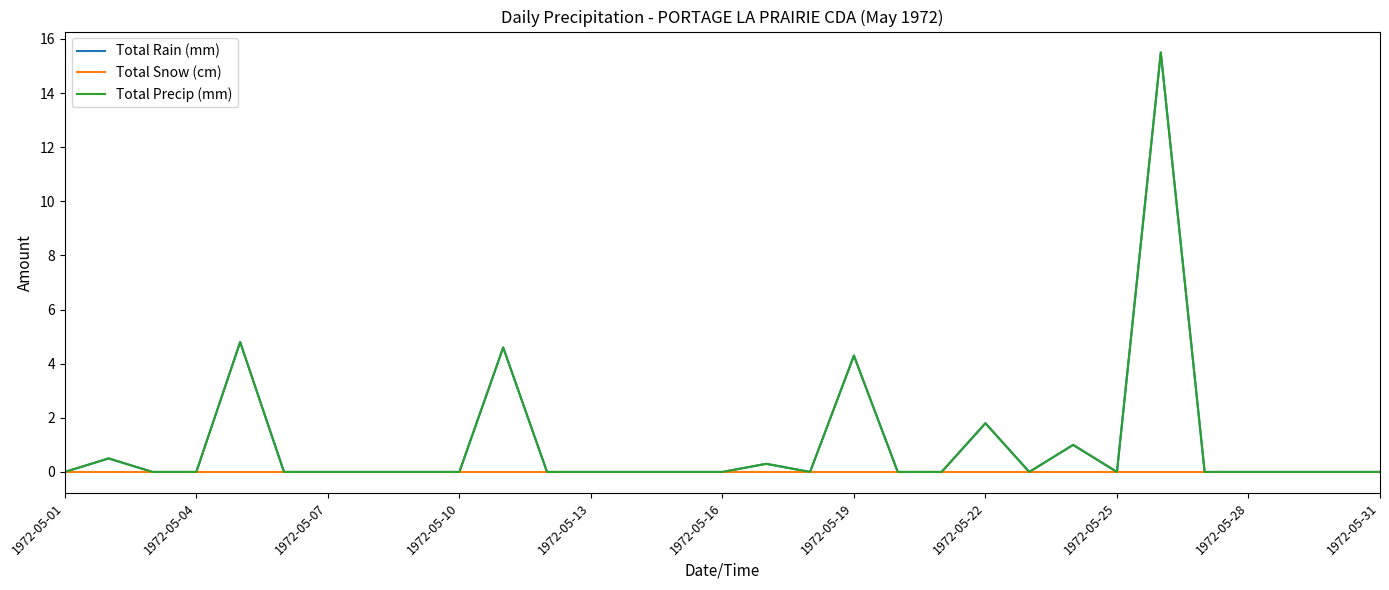

Does the chart have visible grid lines?

No